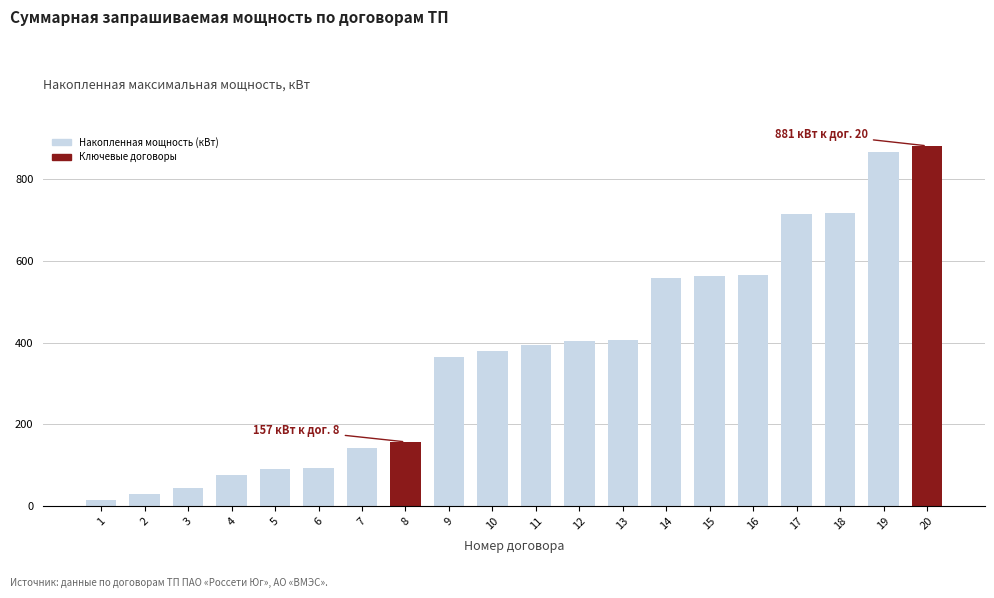

What is the sum of all values?

7456